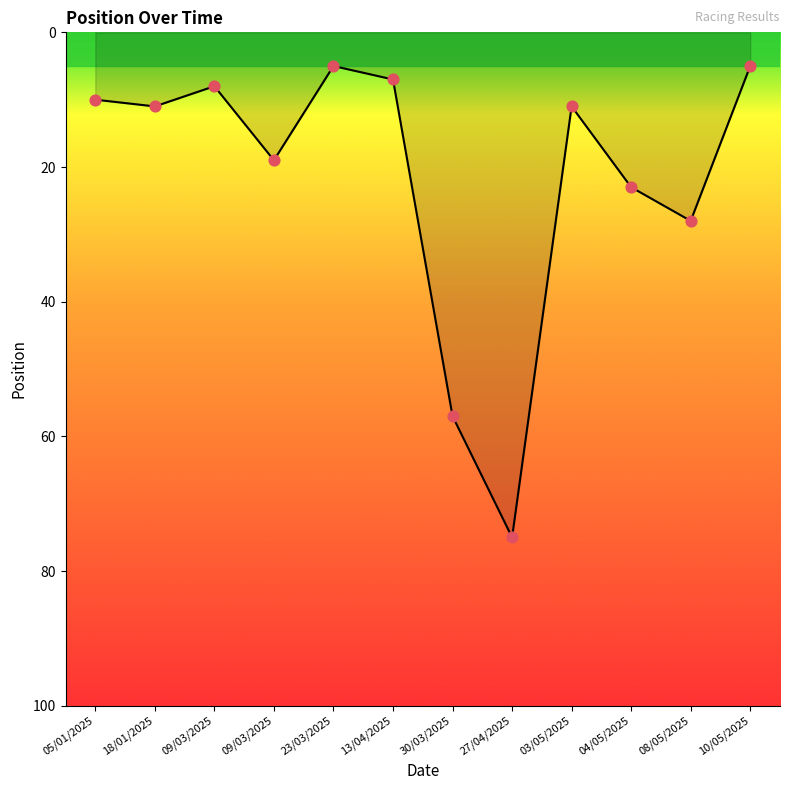

What is the ratio of the value at 13/04/2025 to the value at 27/04/2025?

0.1